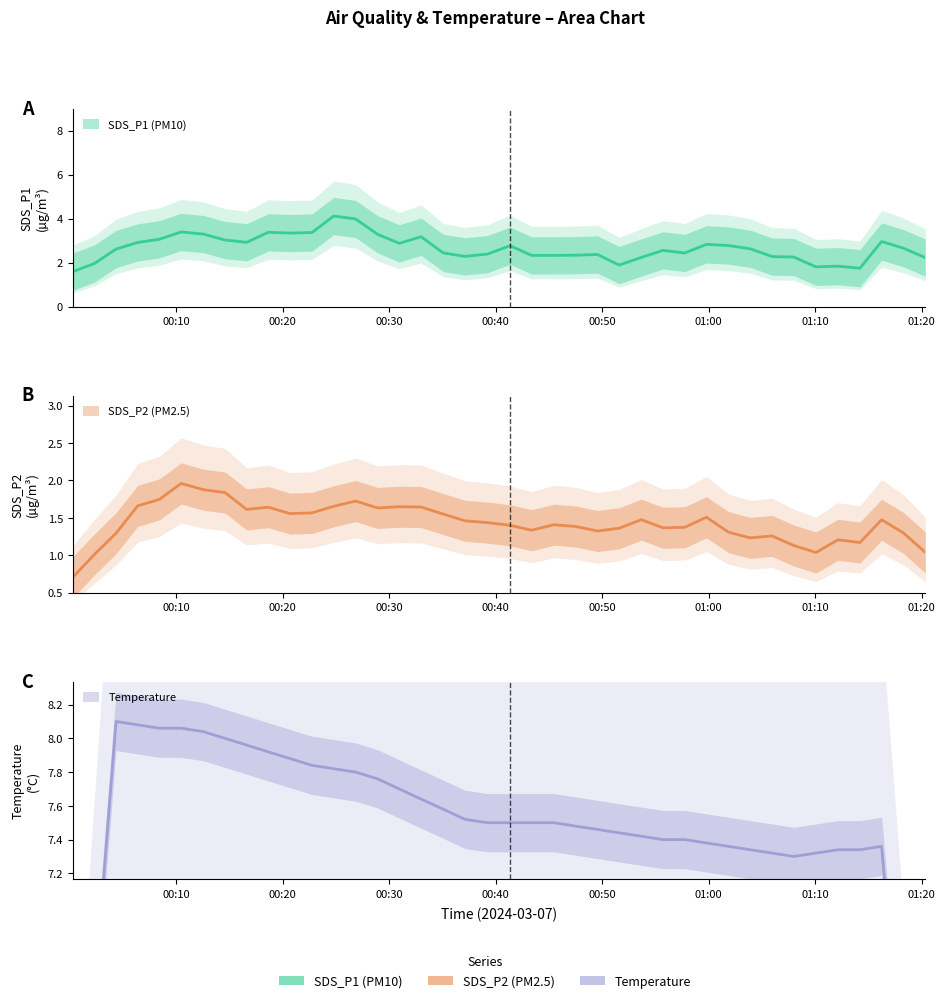

At how many categories does at least one series exceed 1?

40